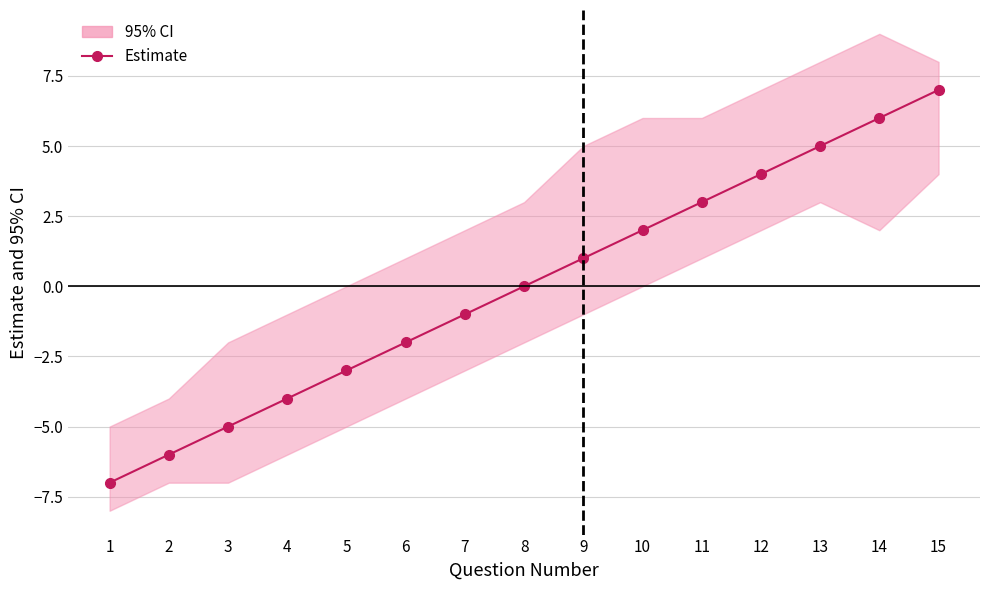

Which label corresponds to the largest value in the chart?

15